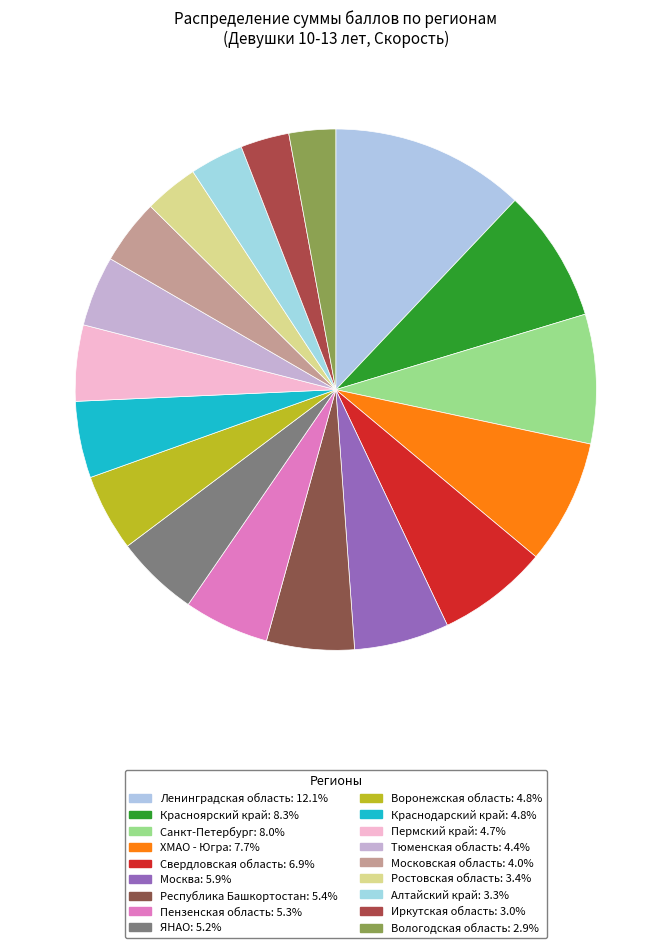

How many segments does this pie chart have?

18